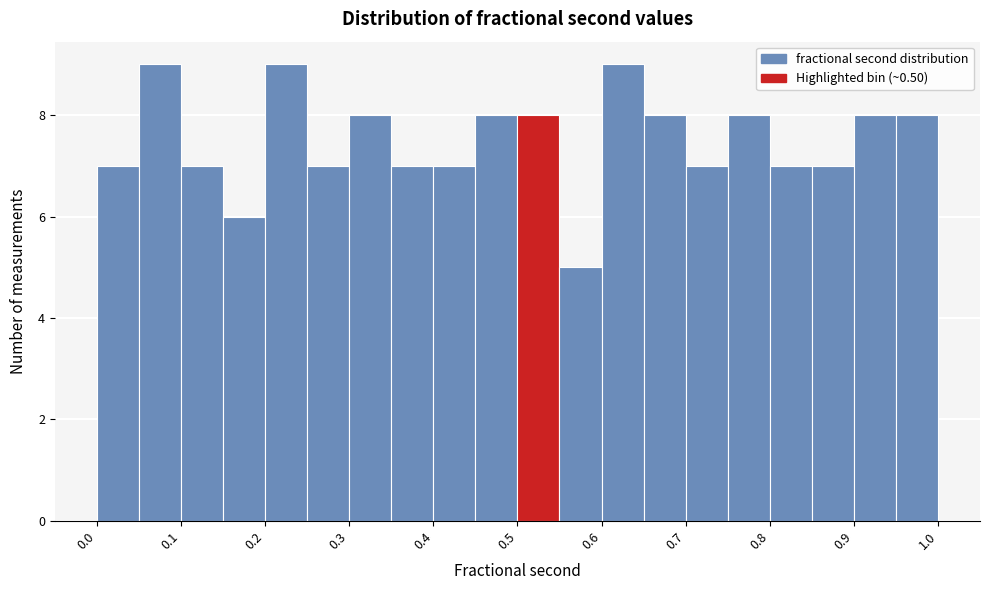

How tall is the bar that spans 0.50 to 0.55 on the x-axis? The values are not printed on the chart, so give them approximately, as read against the axis.

8